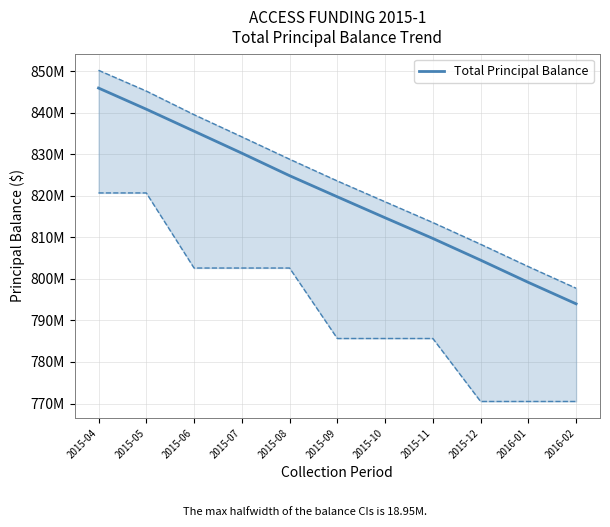

What is the difference between the second highest and second lowest values?

41676619.7